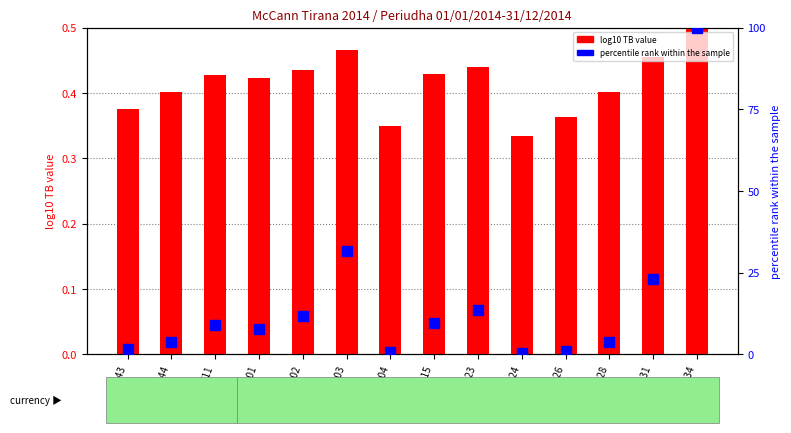

True or false: % of max TB has a value of 11.6 at 61102.

True